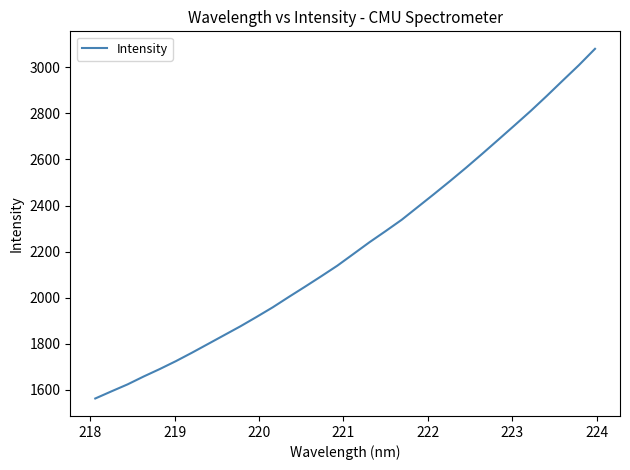

What is the minimum value shown in the chart?

1561.9